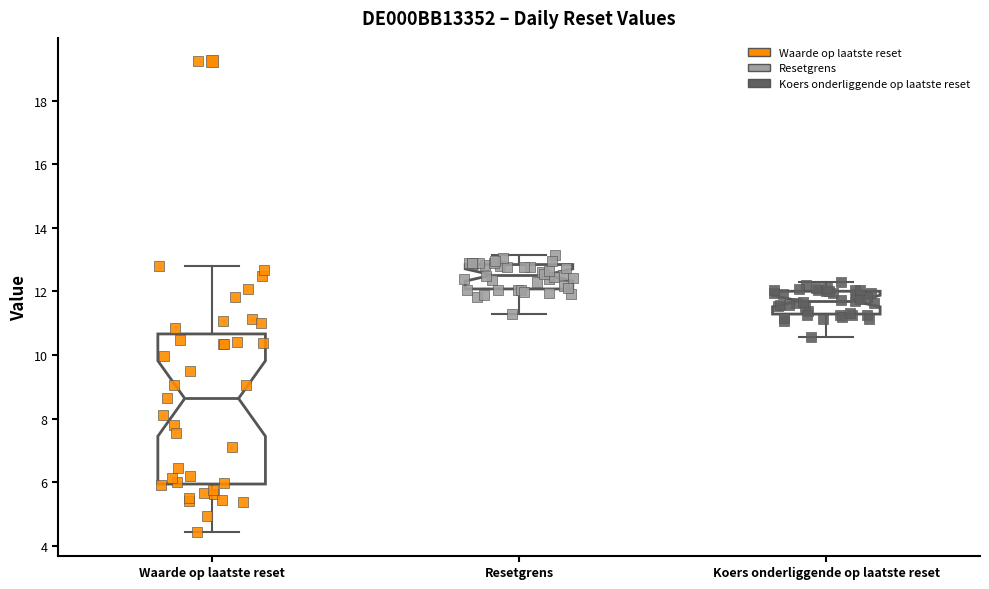

Reading left to right, read every box against the y-axis: the position of its median line, the range the box covers, and the ends of its whiskers. The values are not printed on the chart, so give them approximately, as read against the axis.

Waarde op laatste reset: median 8.6, box 6.0 to 10.6, whiskers 4.4 to 12.8
Resetgrens: median 12.6, box 12.0 to 12.8, whiskers 11.2 to 13.2
Koers onderliggende op laatste reset: median 11.6, box 11.2 to 12.0, whiskers 10.6 to 12.2